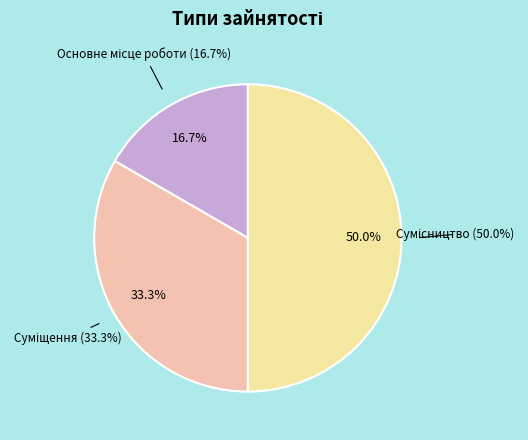

Which slice is the smallest?

Основне місце роботи